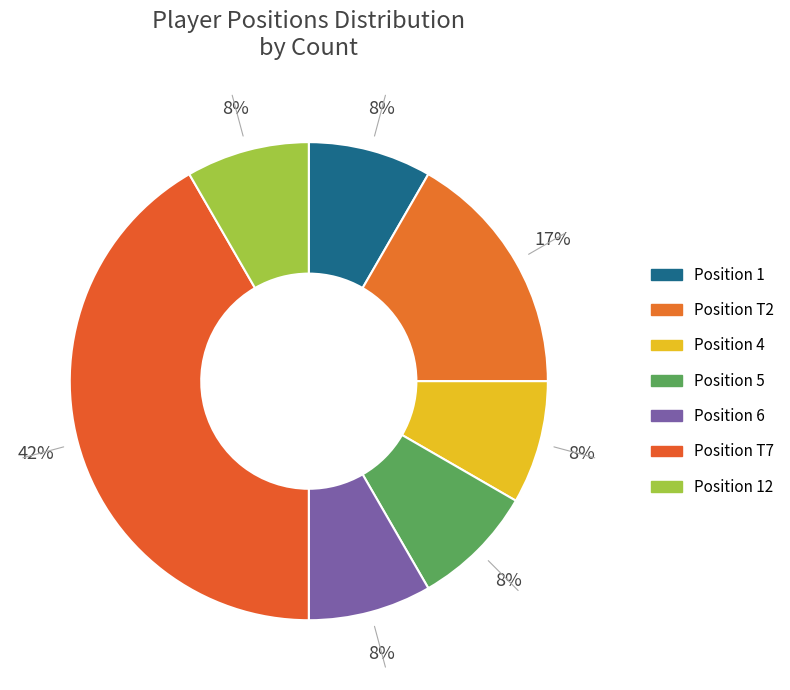

How many slices are in this pie chart?

7